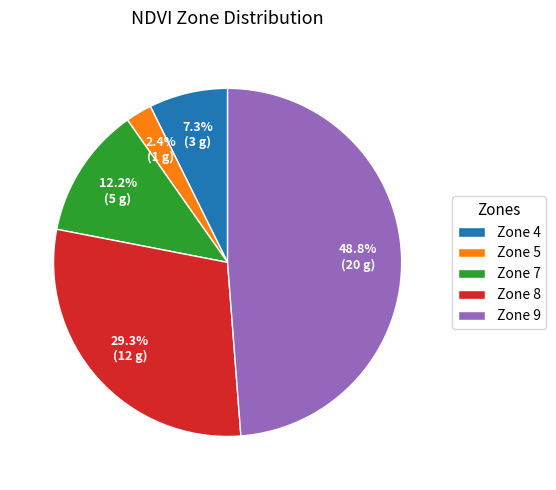

What is the largest slice in the pie chart?

Zone 9